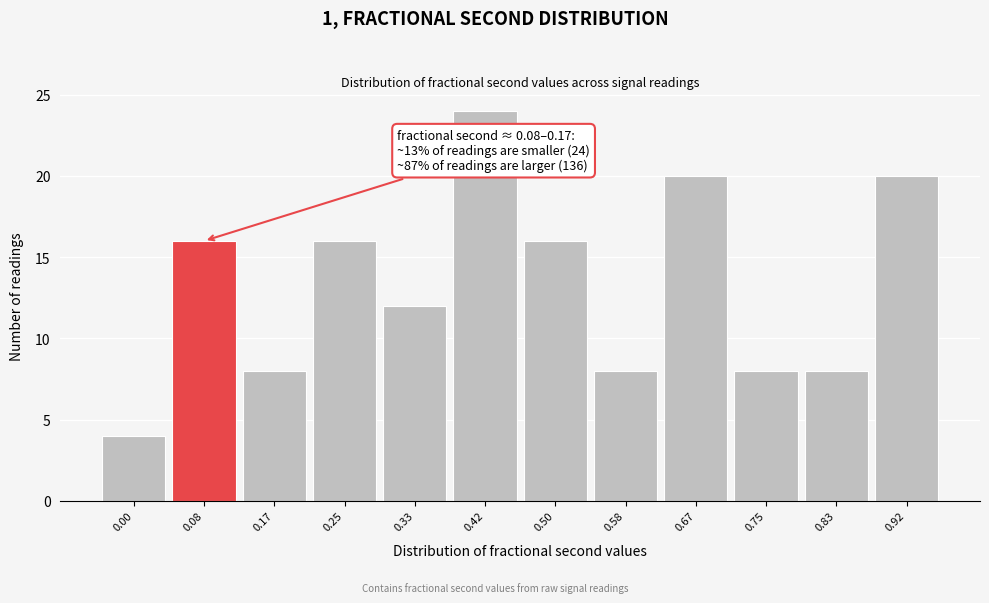

Reading left to right, what are all the values shown in this chart?

0.00=4	0.08=16	0.17=8	0.25=16	0.33=12	0.42=24	0.50=16	0.58=8	0.67=20	0.75=8	0.83=8	0.92=20